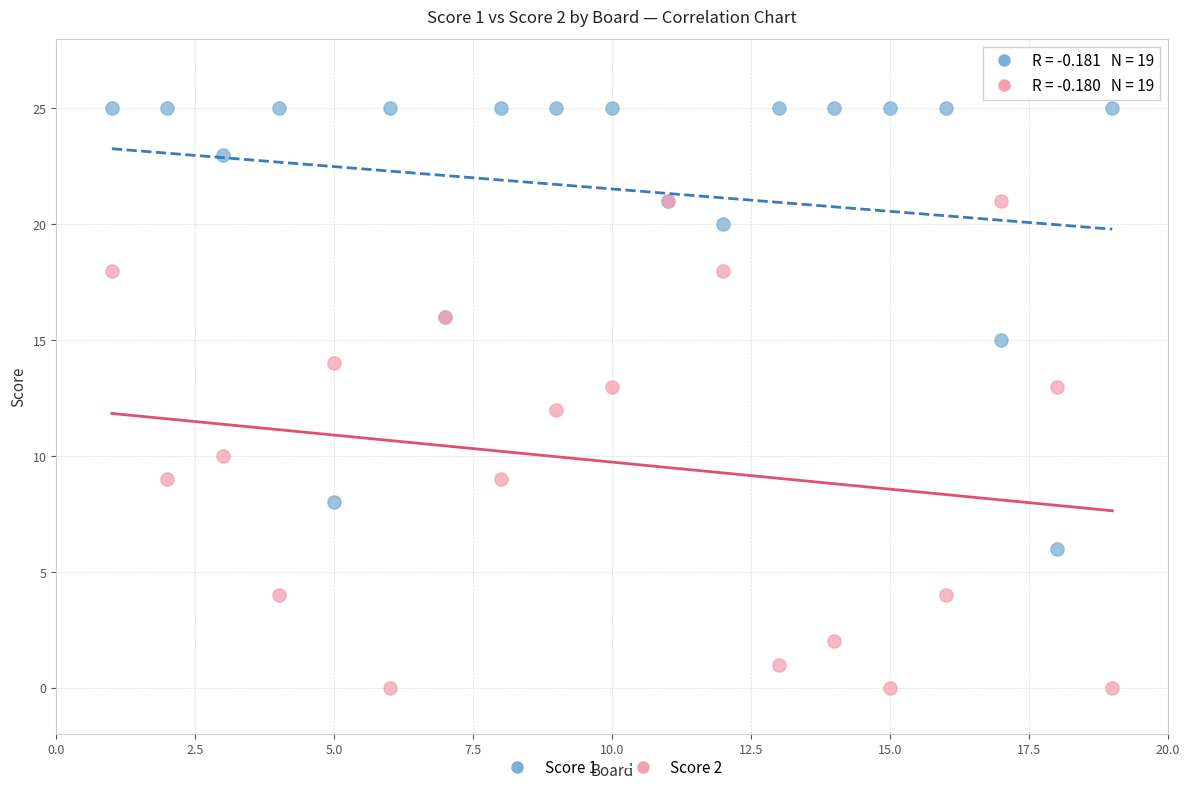

What are all the series names shown in the legend?

Score 1, Score 2